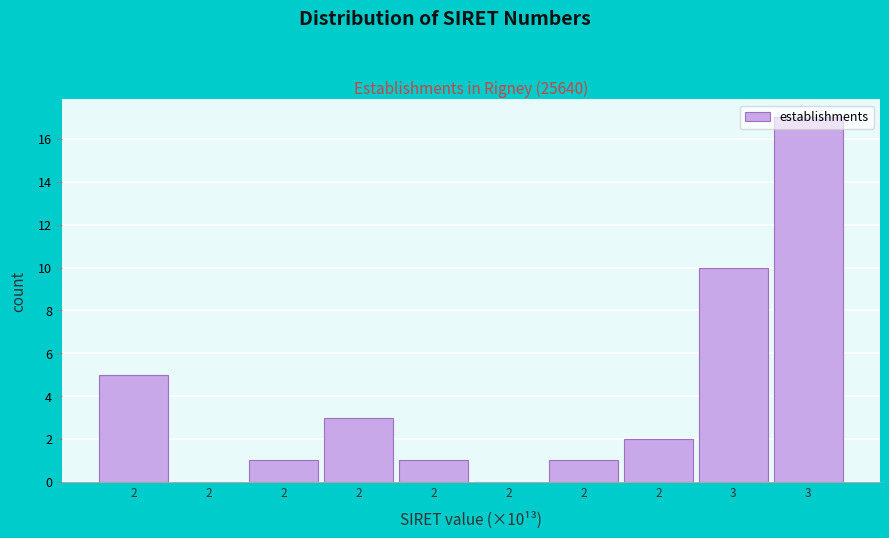

Are the bars horizontal?

No